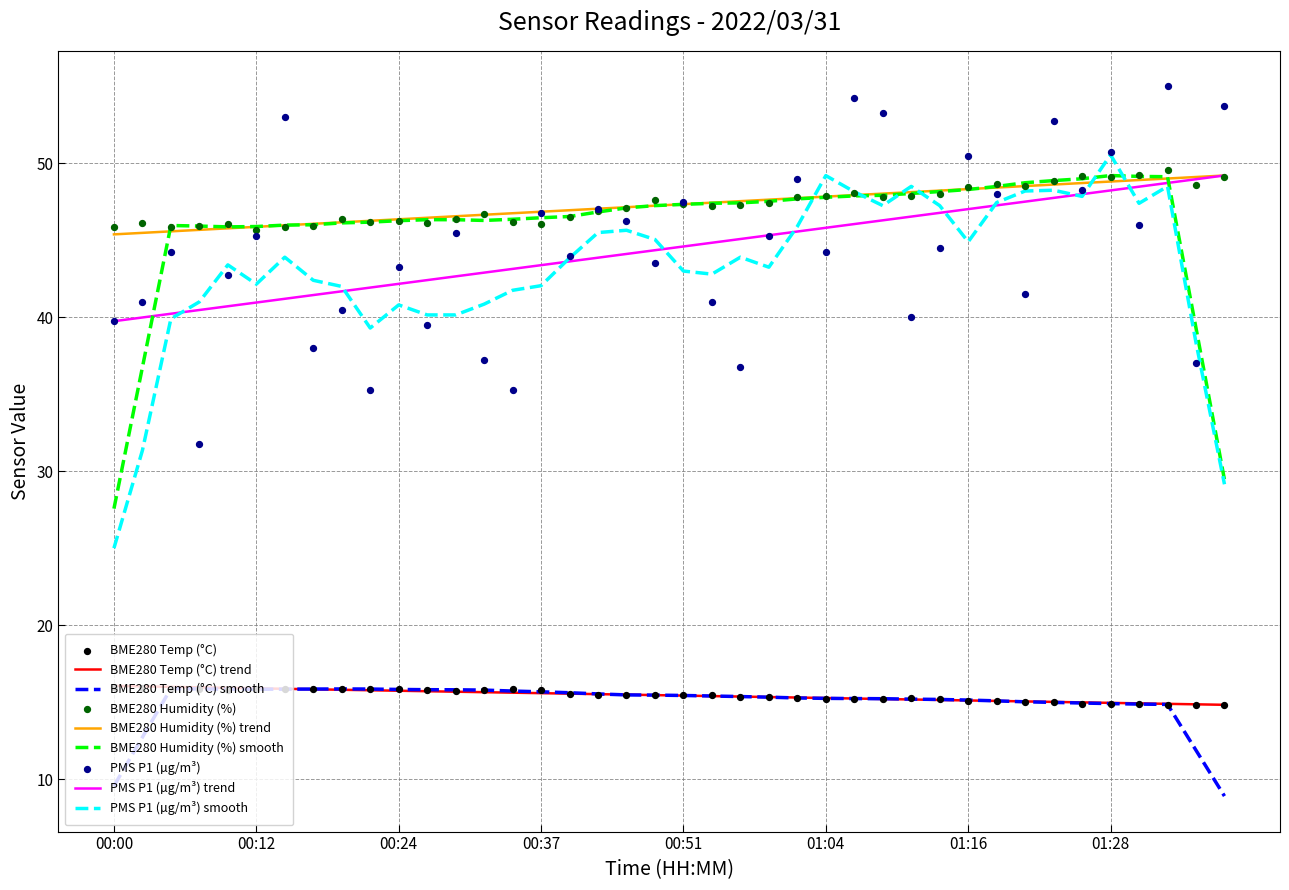

Which series has the largest total across all categories?

BME280_humidity